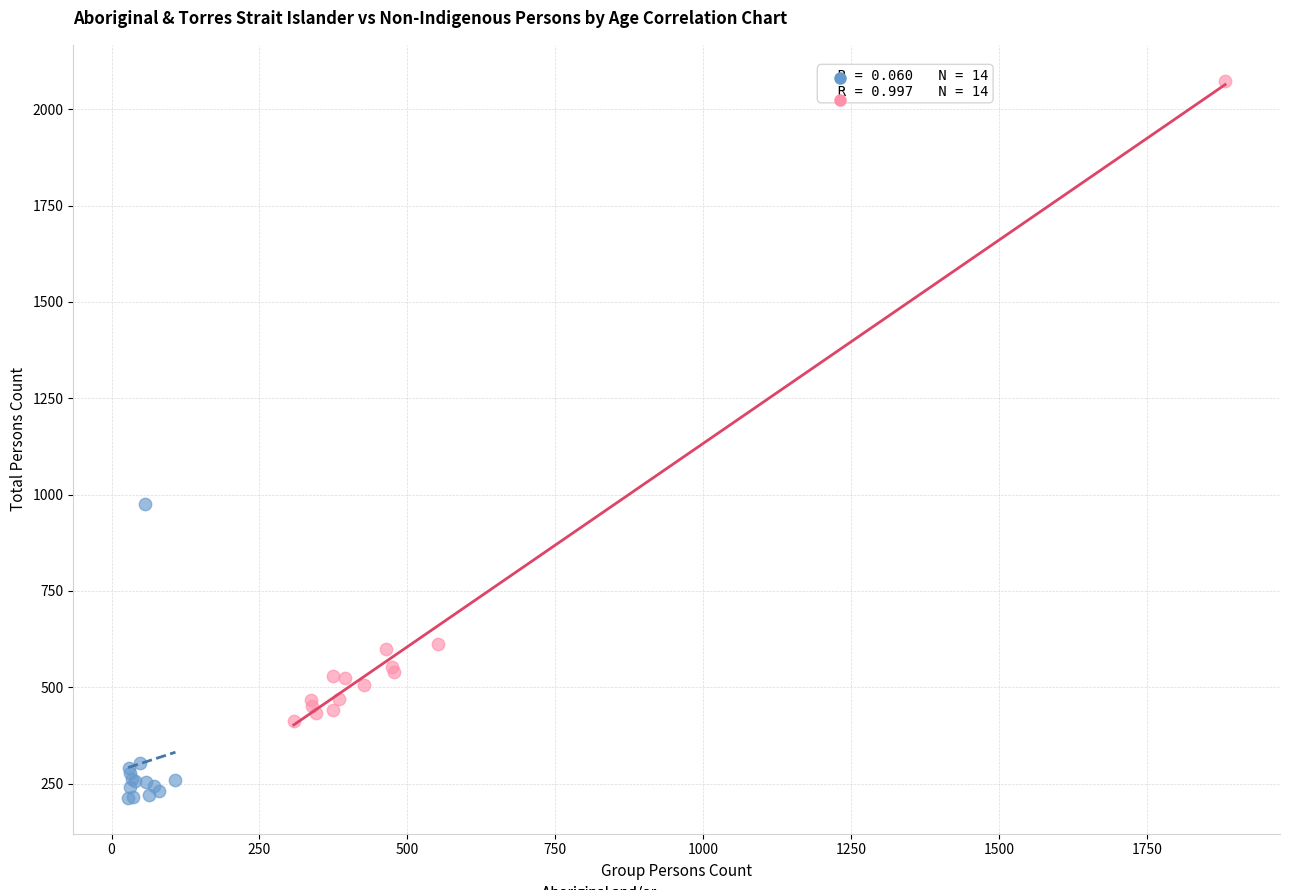

Which series reaches the maximum Y coordinate?

Non-Indigenous